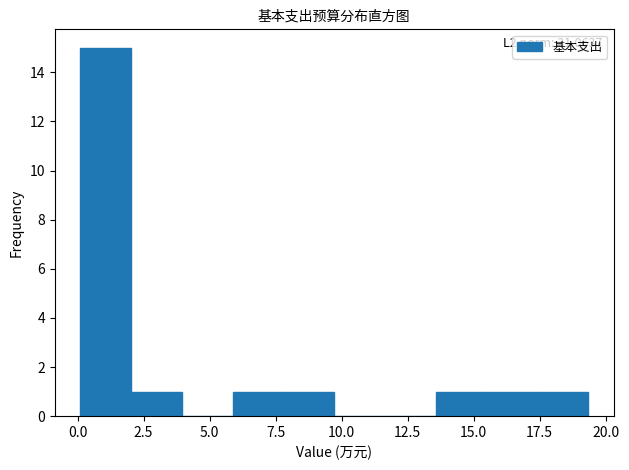

Read against the x-axis, roughly where is the centre of the tallest bar?

1.0